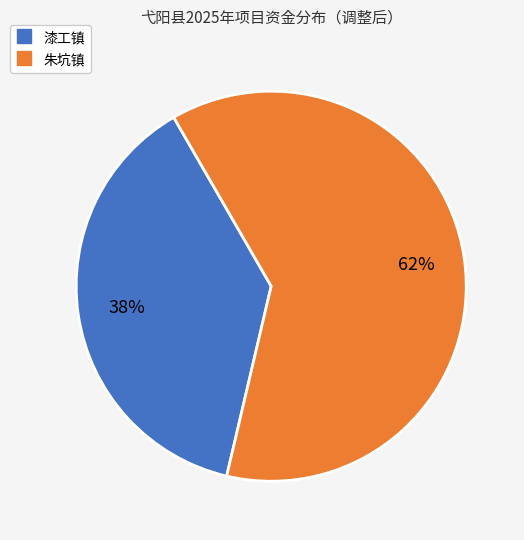

To the nearest percent, what portion does 漆工镇 represent?

38%